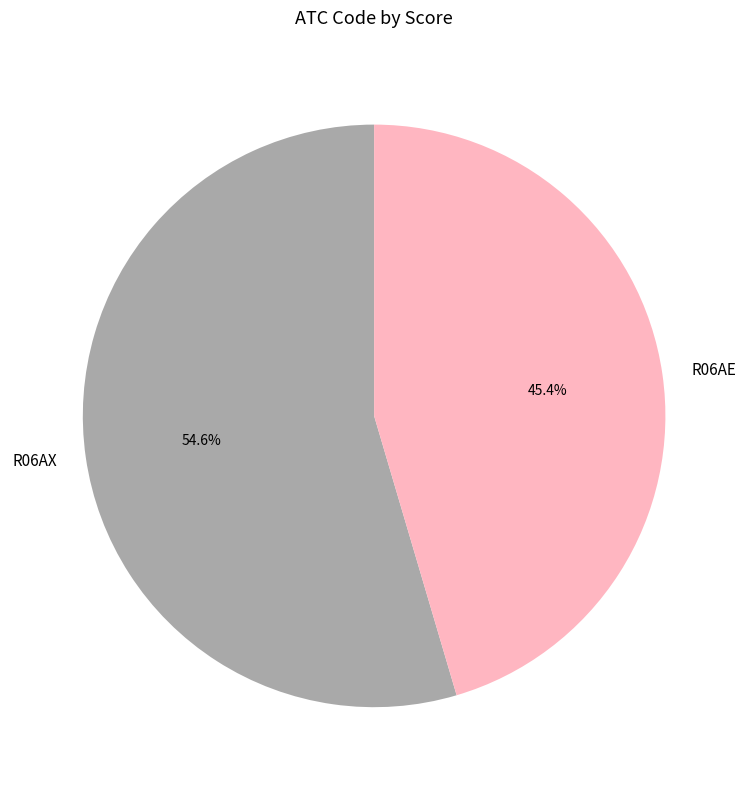

Combined, do R06AE and R06AX account for over 50%?

Yes